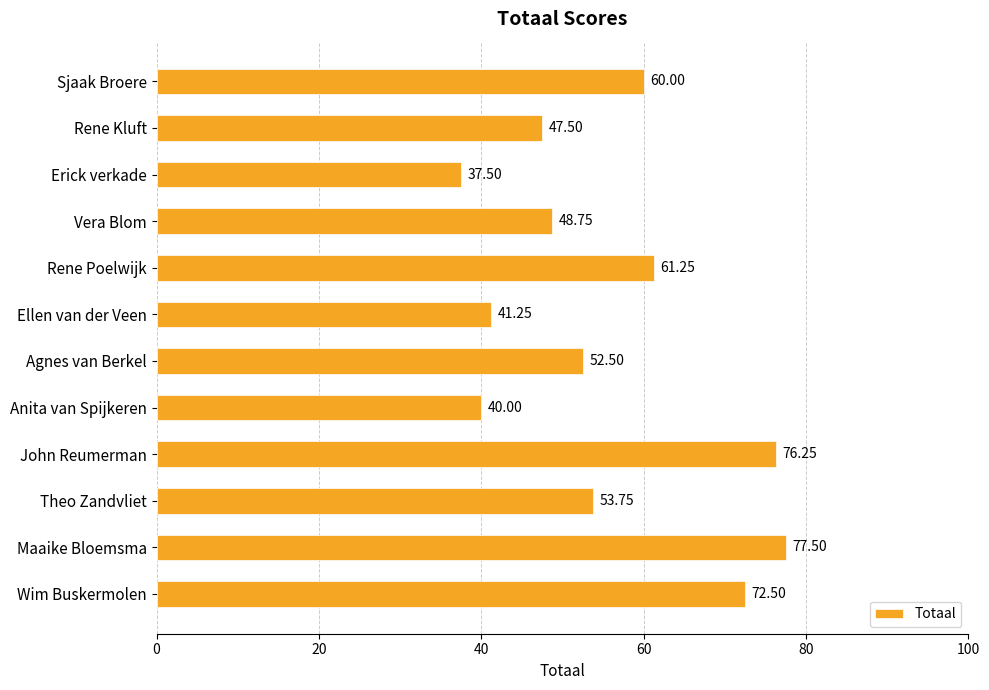

List the labels in order of value, largest first.

Maaike Bloemsma, John Reumerman, Wim Buskermolen, Rene Poelwijk, Sjaak Broere, Theo Zandvliet, Agnes van Berkel, Vera Blom, Rene Kluft, Ellen van der Veen, Anita van Spijkeren, Erick verkade